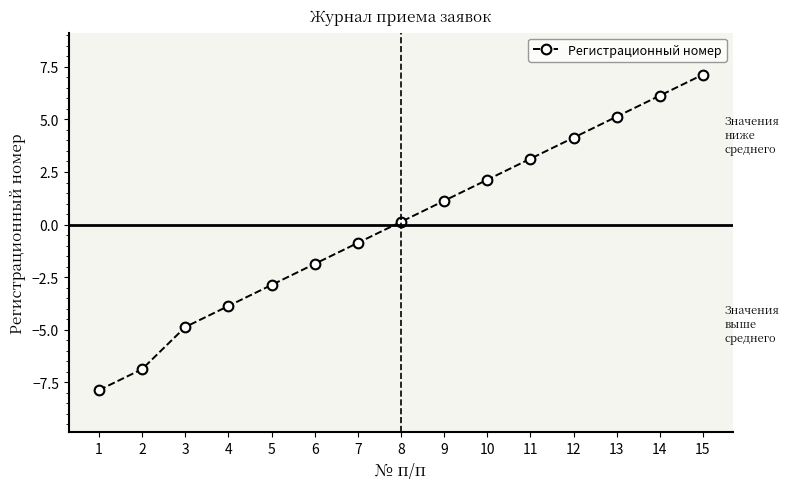

Does the chart display data point markers on the line(s)?

Yes